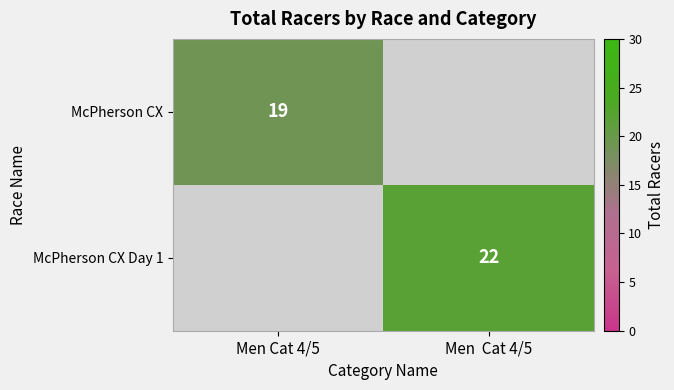

Is it true that McPherson CX Day 1 equals 32 at Men  Cat 4/5?

False